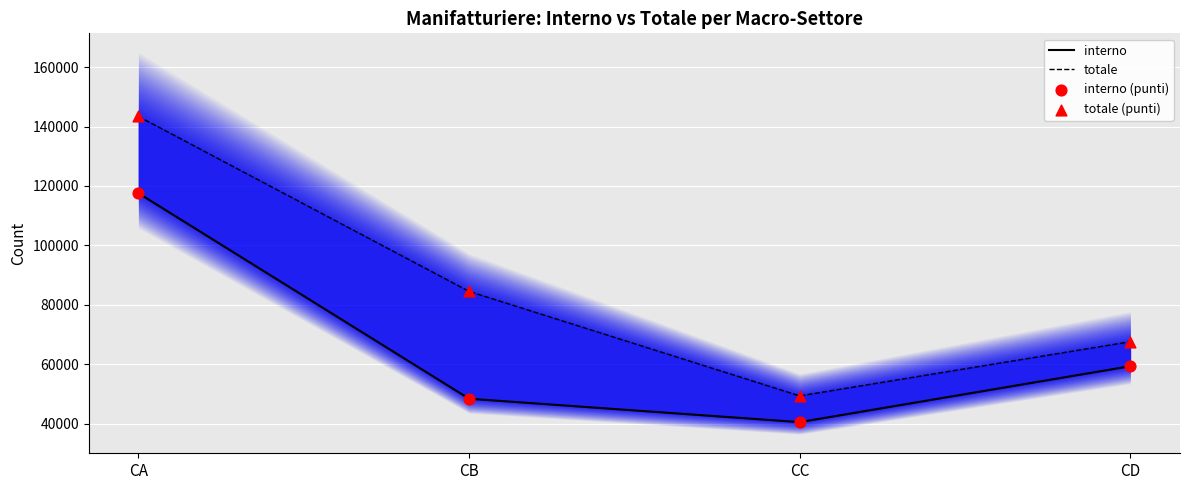

What is the total value across all series at CA?

521964